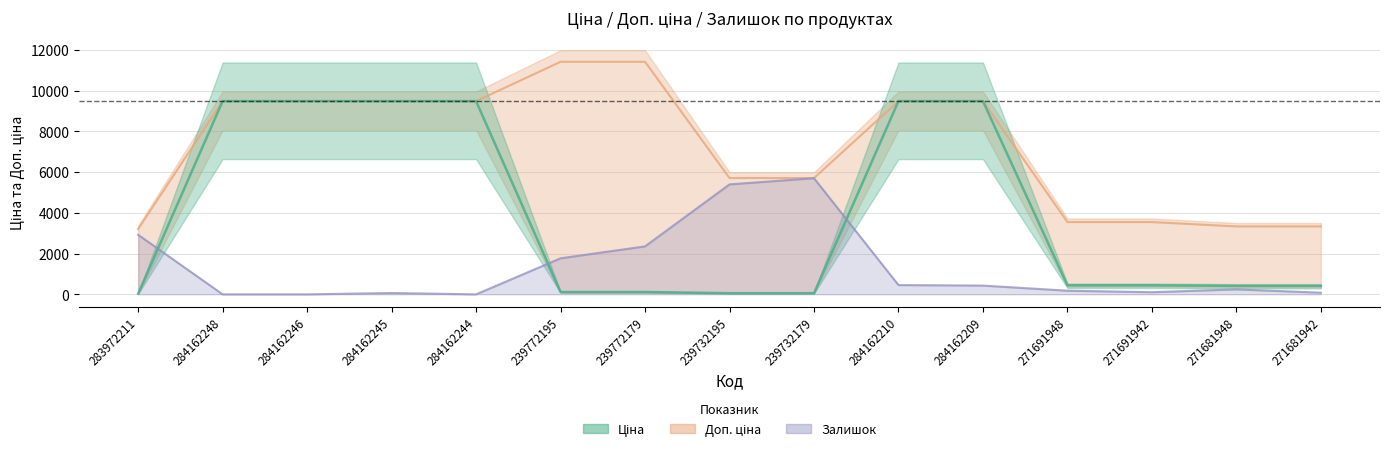

True or false: Доп. ціна has more than 2 interior local peaks.

False